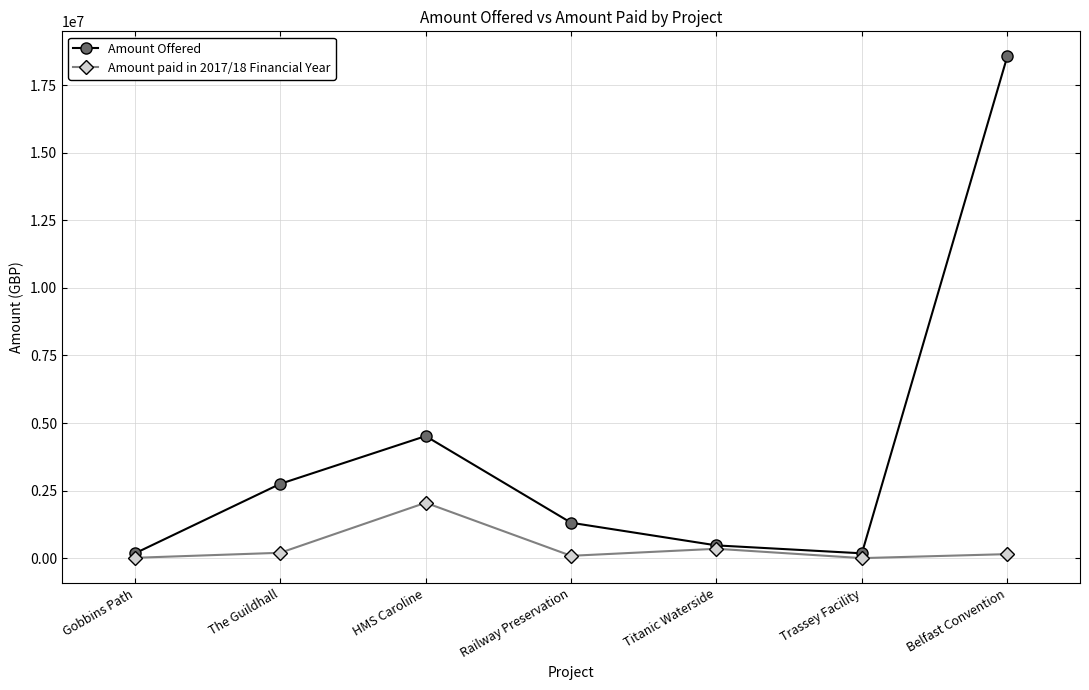

True or false: Amount Offered has a value of 4517622.0 at HMS Caroline.

True